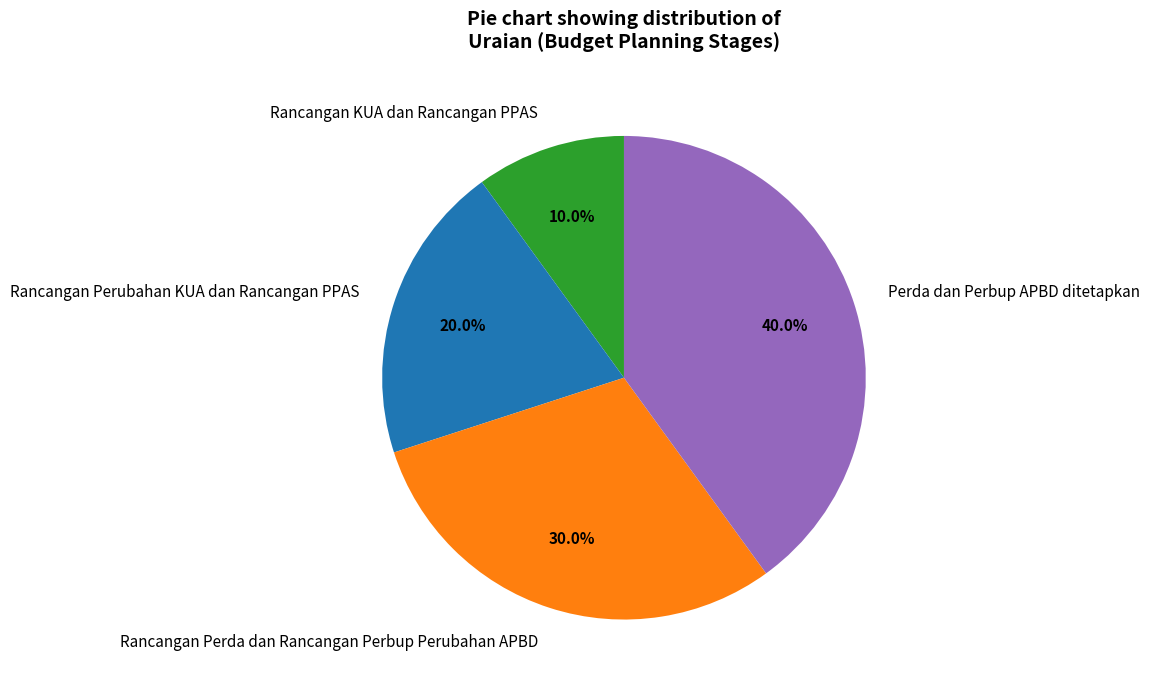

How many segments does this pie chart have?

4